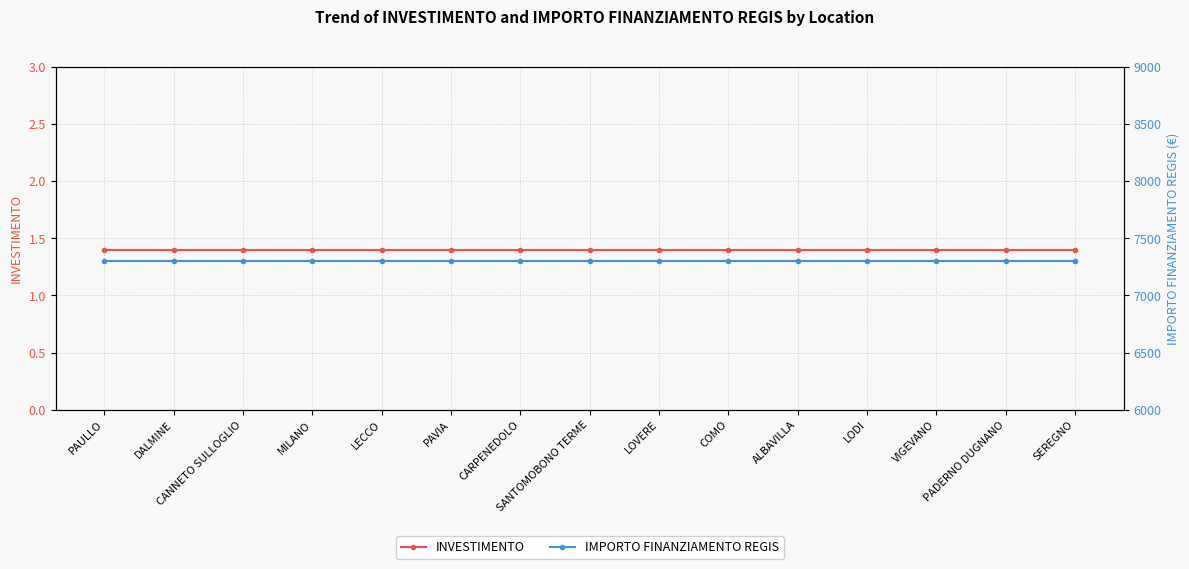

True or false: INVESTIMENTO has a value of 2.4 at LECCO.

False